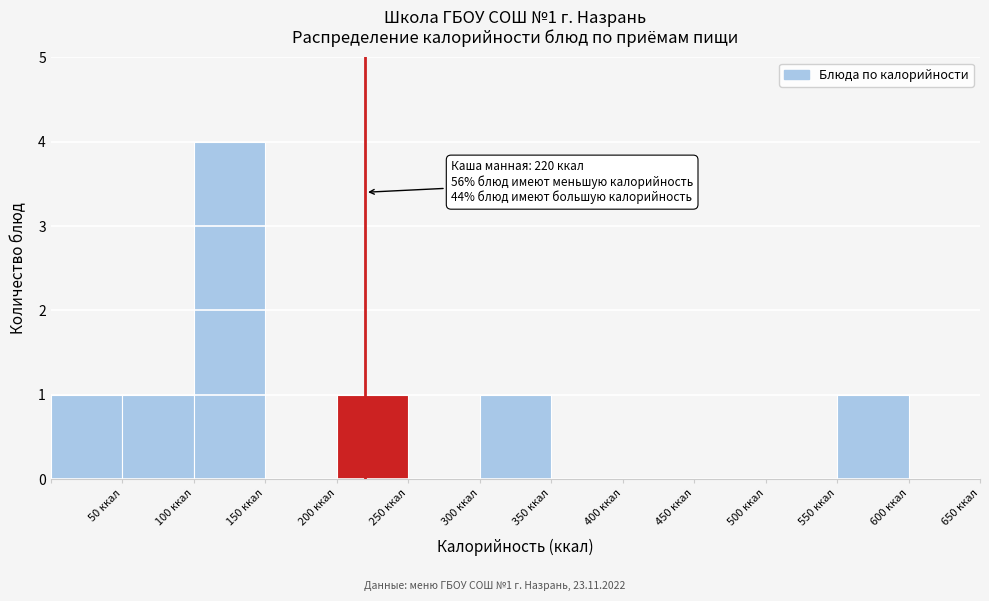

Over which range of the x-axis is the bar tallest?

100 to 150